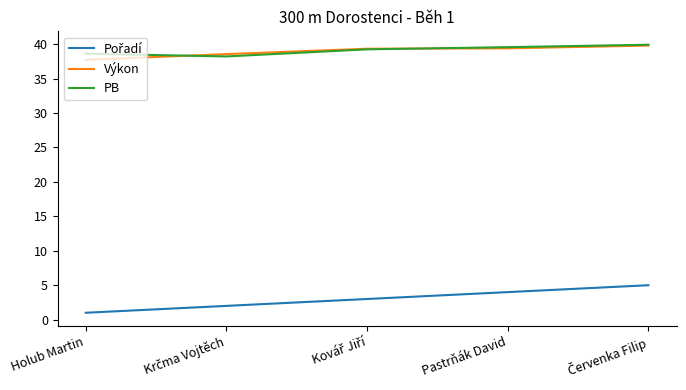

What is the total value across all series at Pastrňák David?

83.0